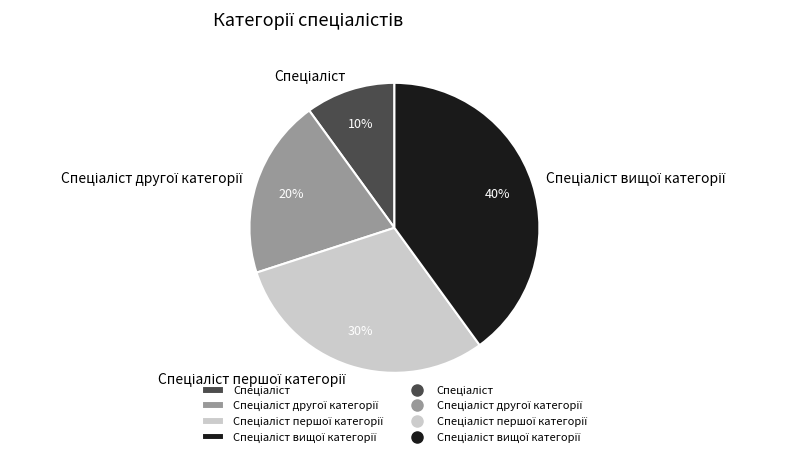

How many slices are in this pie chart?

4